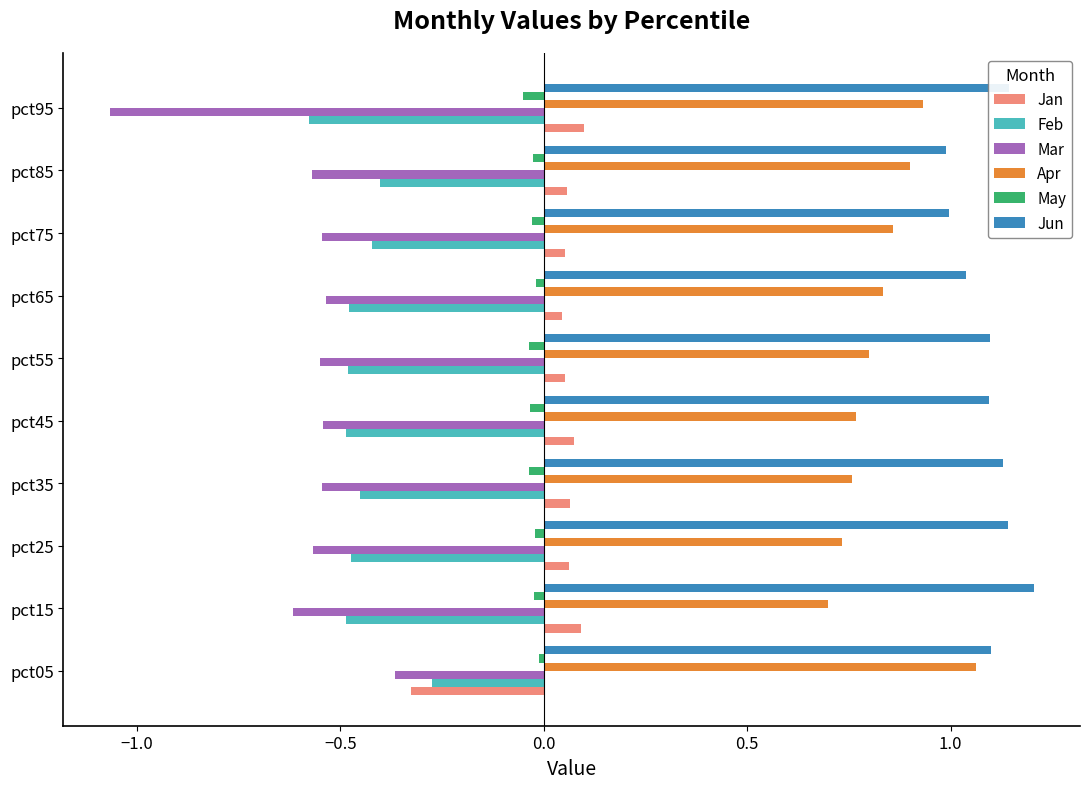

At pct15, list the series in order from smallest to largest.

Mar, Feb, May, Jan, Apr, Jun